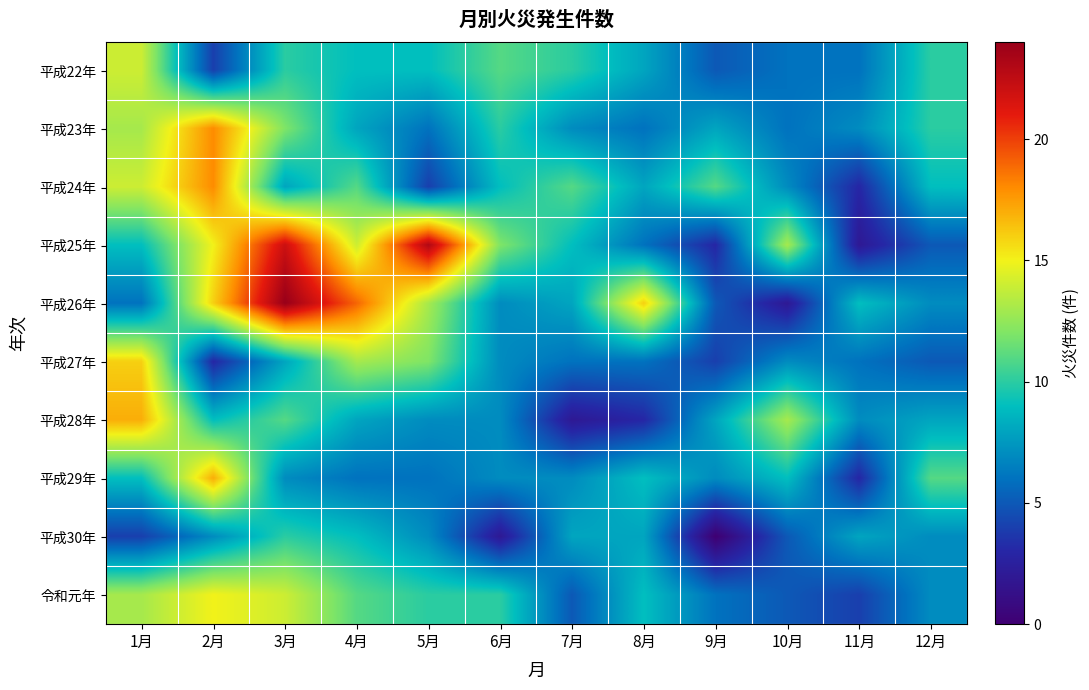

List the series in order of their peak value, lowest first.

平成30年, 平成22年, 令和元年, 平成27年, 平成28年, 平成29年, 平成23年, 平成24年, 平成25年, 平成26年